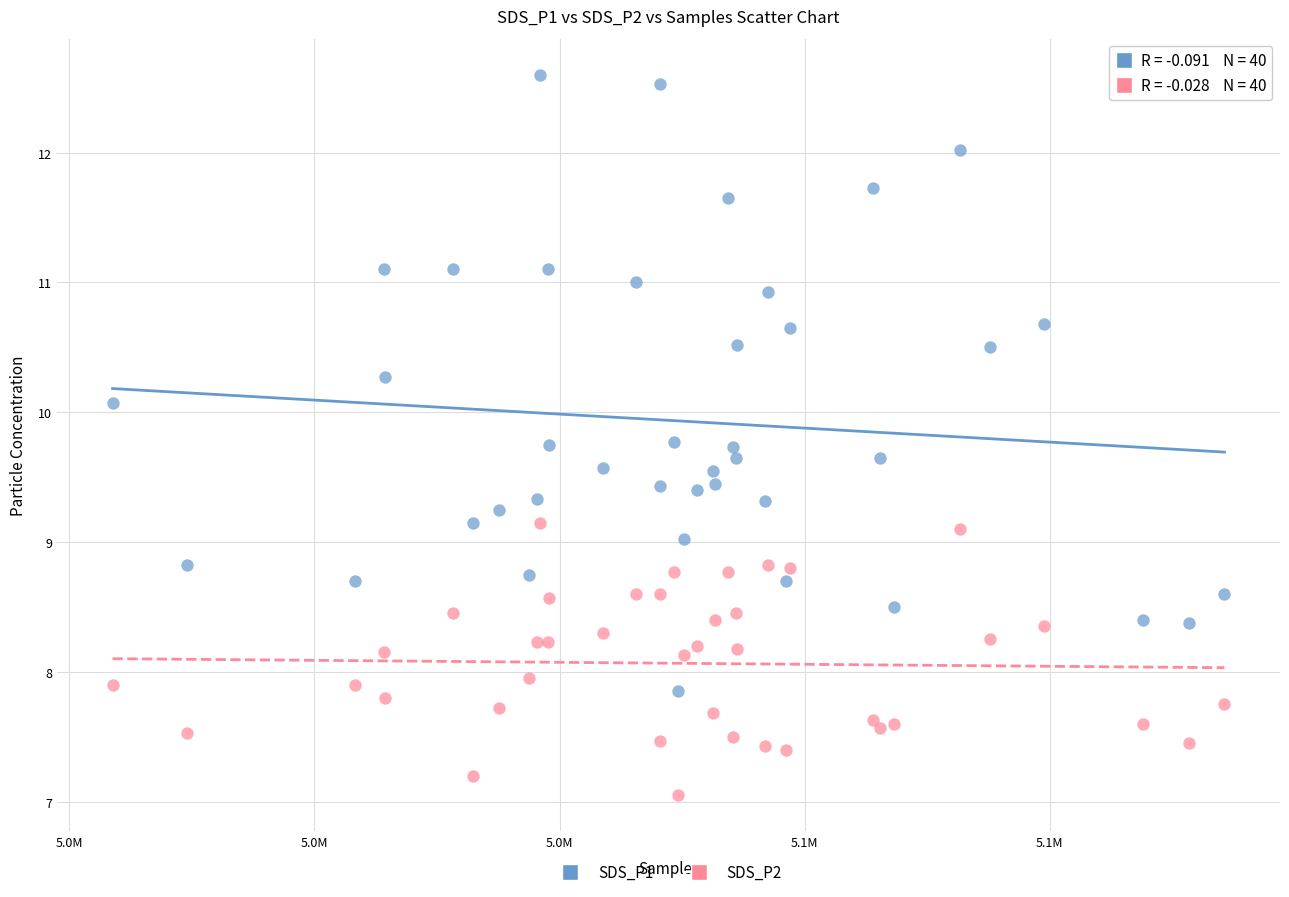

Which series reaches the maximum Y coordinate?

SDS_P1